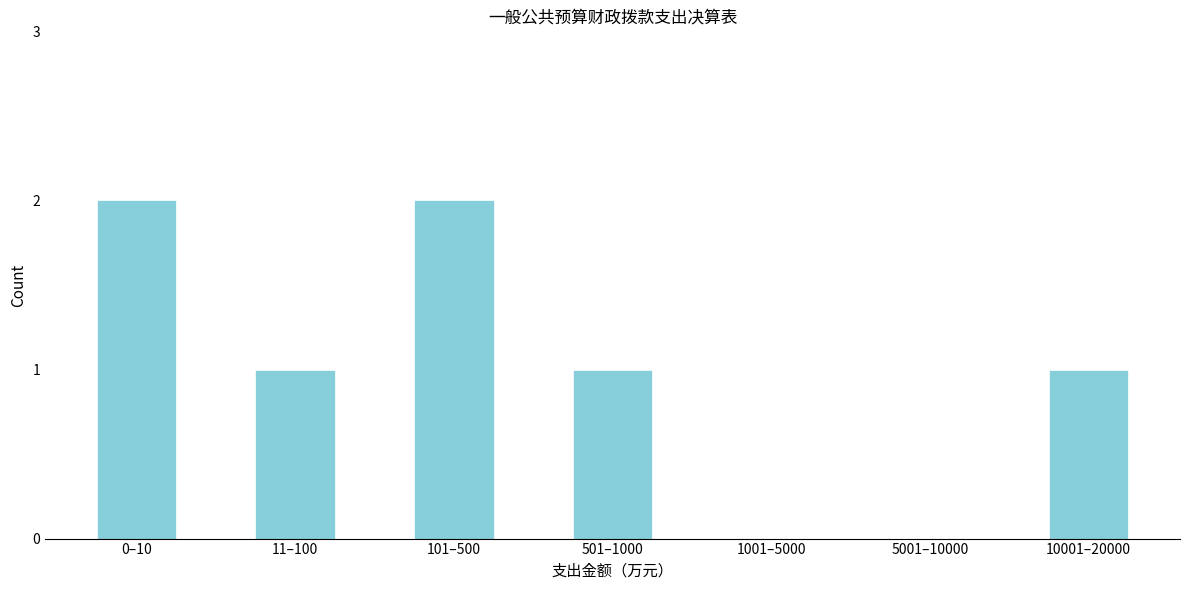

Reading left to right, transcribe all the data shown in this chart.

0–10=2	11–100=1	101–500=2	501–1000=1	1001–5000=0	5001–10000=0	10001–20000=1